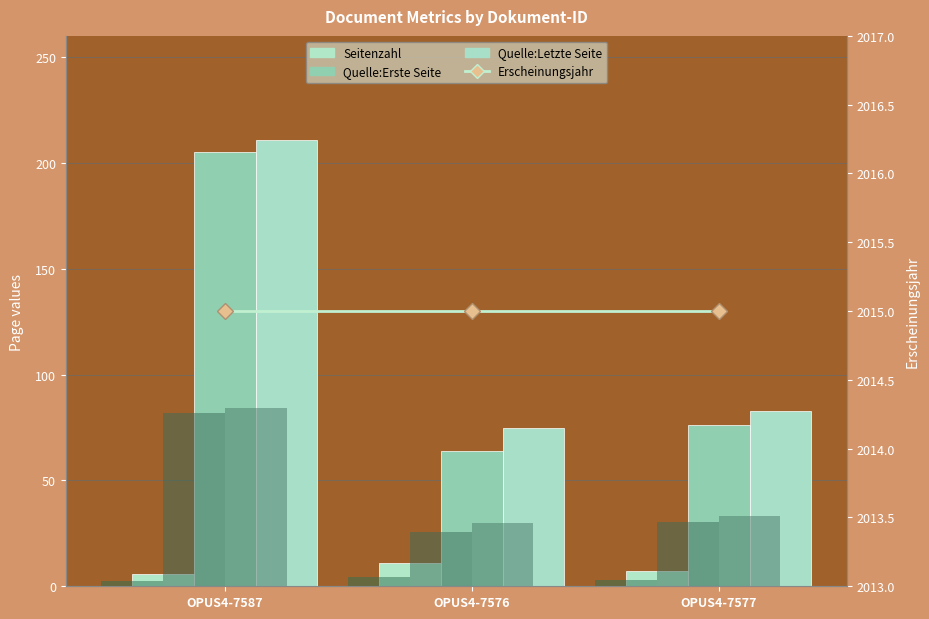

At which category is the sum across all series the highest?

OPUS4-7587